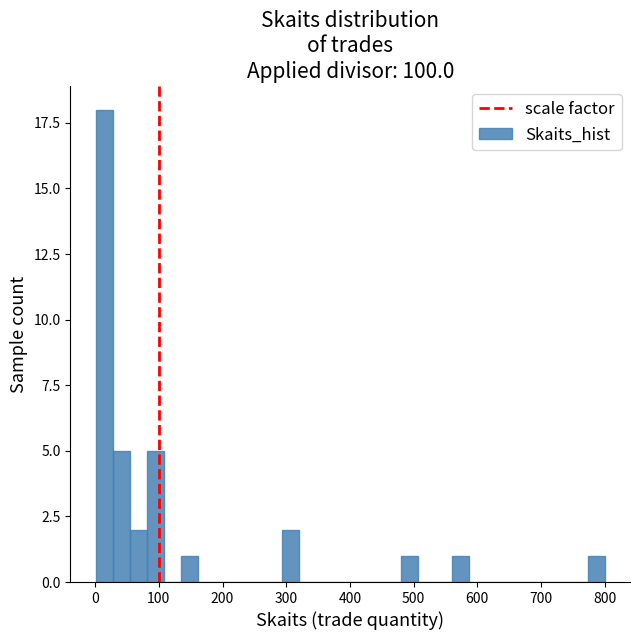

Around what value on the x-axis is the tallest bar? Give the approximate position of its centre, as read against the axis.

10